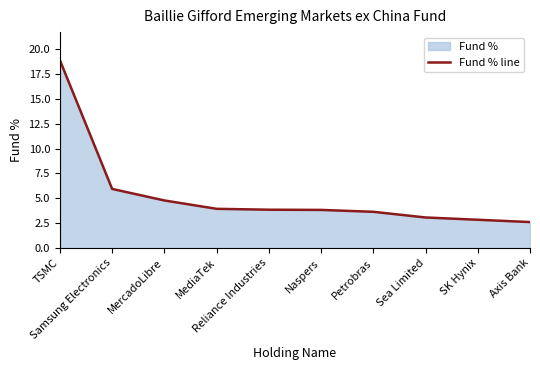

Reading left to right, extract all data points from this chart.

18.9	5.9	4.8	3.9	3.9	3.8	3.6	3.1	2.8	2.6